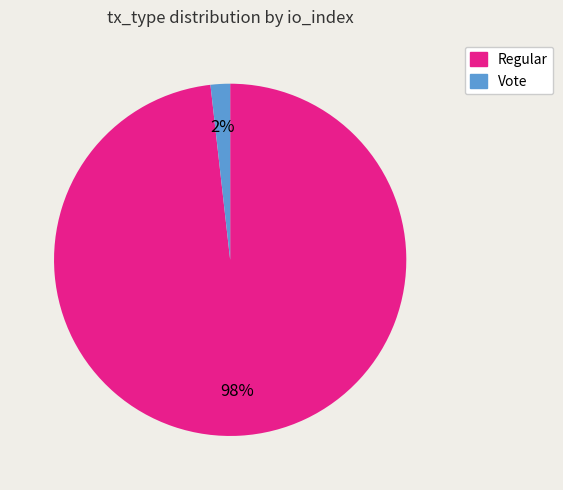

Which category has the biggest portion of the pie?

Regular